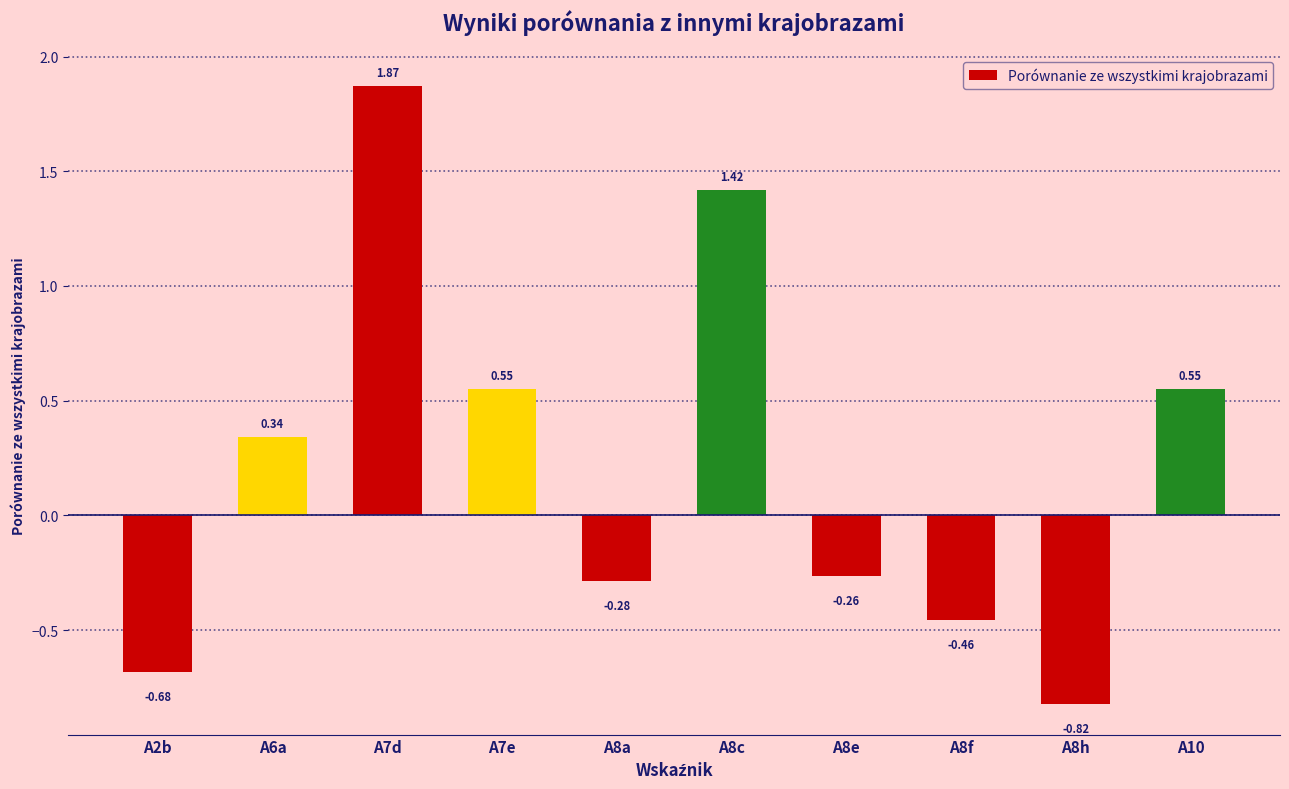

What is the sum of all values?

2.2